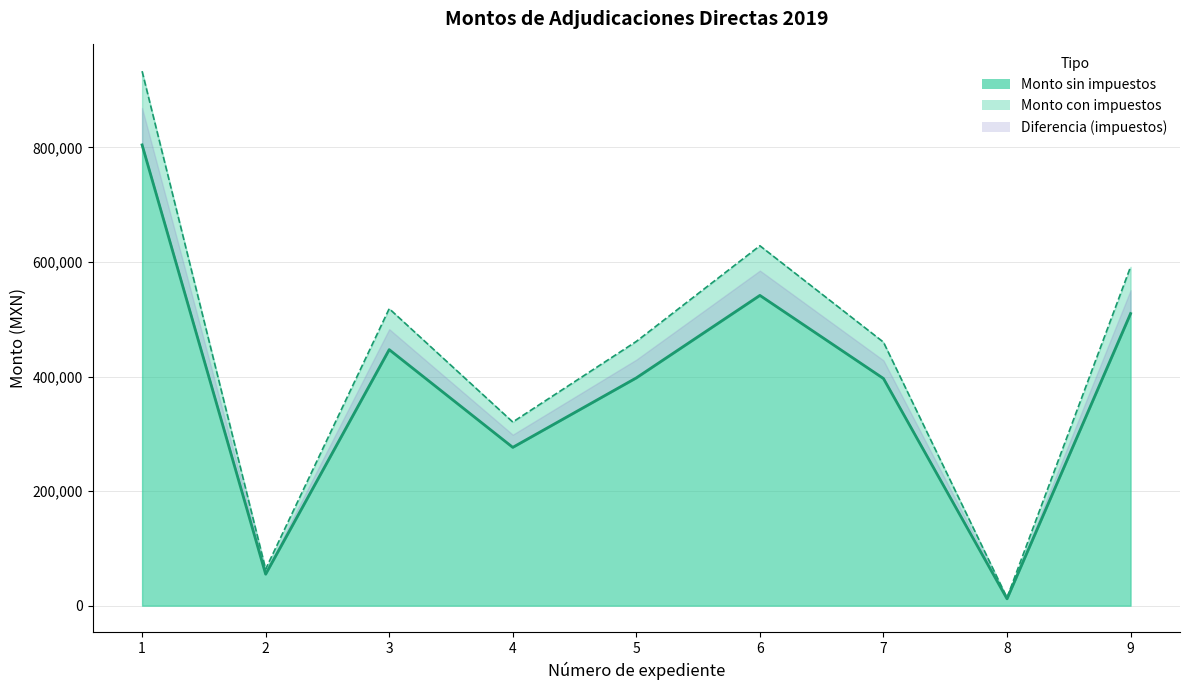

Which label corresponds to the smallest value in the chart?

8